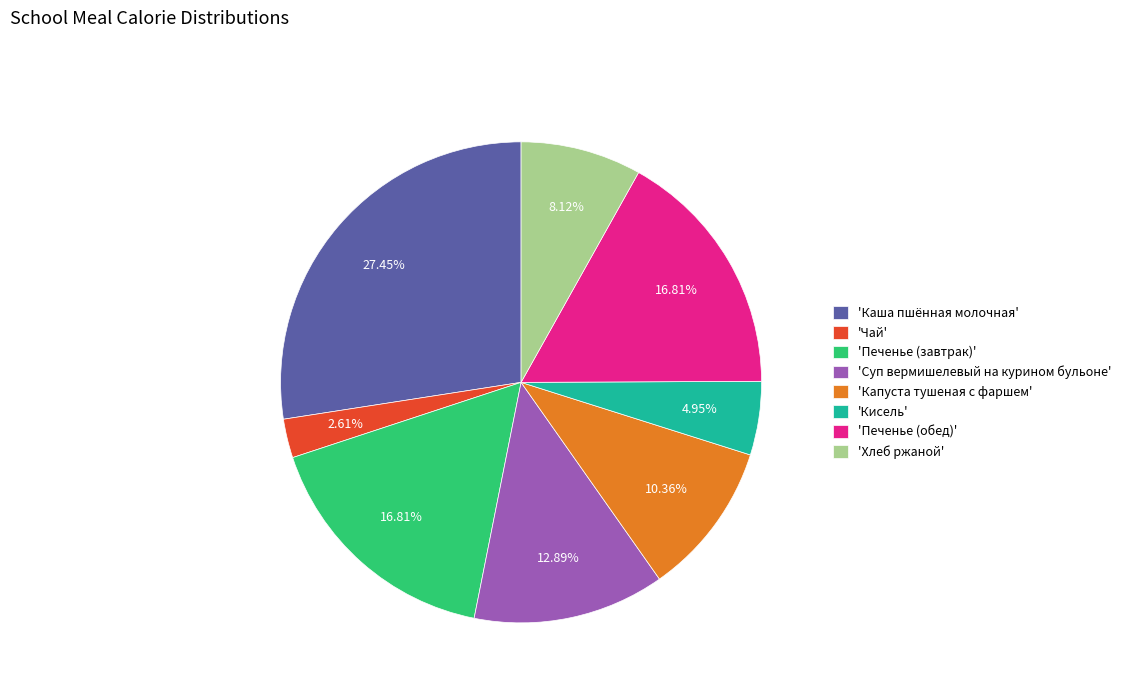

Count the number of slices in the pie.

8